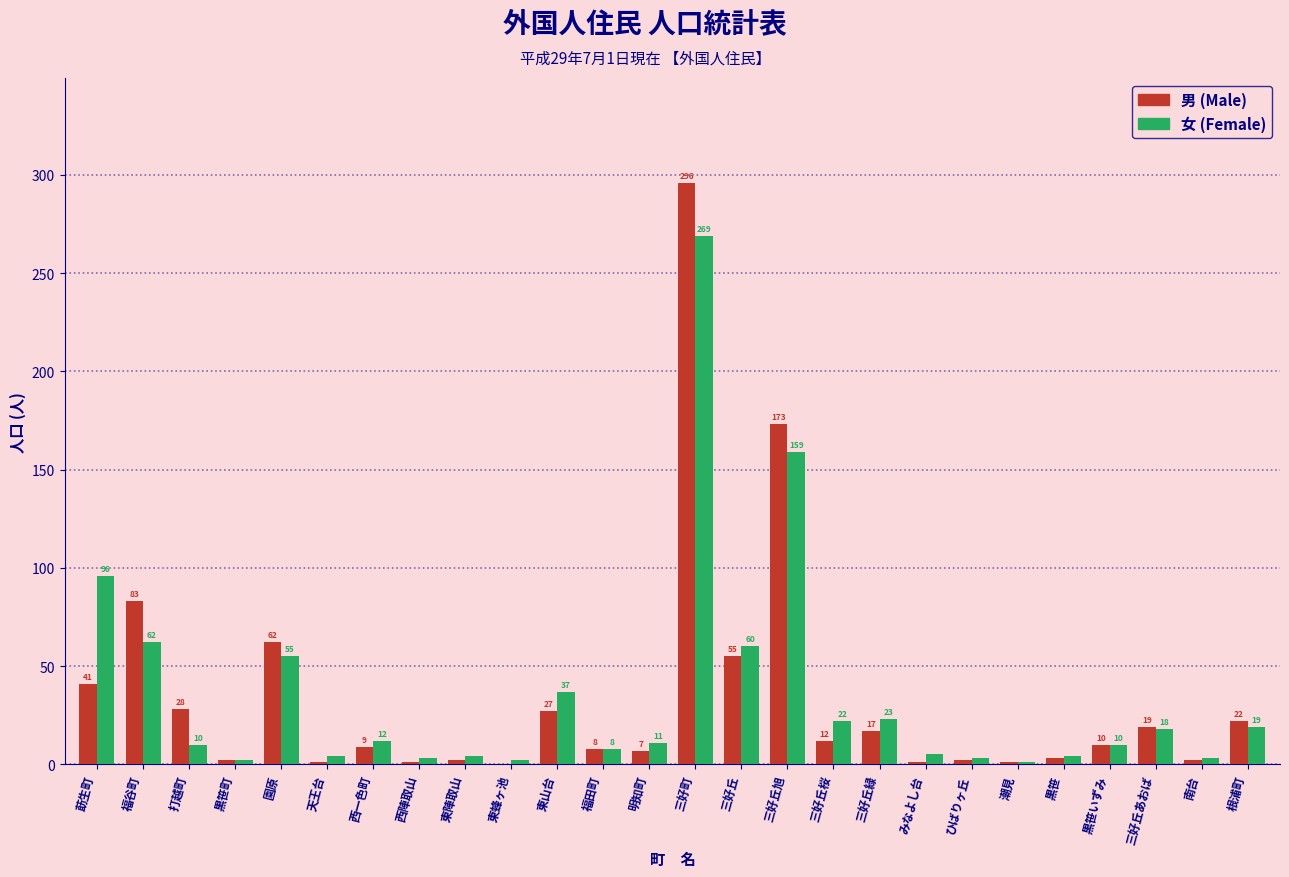

Reading left to right, transcribe all the data shown in this chart.

男 (Male): 莇生町=41	福谷町=83	打越町=28	黒笹町=2	園原=62	天王台=1	西一色町=9	西陣取山=1	東陣取山=2	東蜂ヶ池=0	東山台=27	福田町=8	明知町=7	三好町=296	三好丘=55	三好丘旭=173	三好丘桜=12	三好丘緑=17	みなよし台=1	ひばりヶ丘=2	潮見=1	黒笹=3	黒笹いずみ=10	三好丘あおば=19	南台=2	根浦町=22
女 (Female): 莇生町=96	福谷町=62	打越町=10	黒笹町=2	園原=55	天王台=4	西一色町=12	西陣取山=3	東陣取山=4	東蜂ヶ池=2	東山台=37	福田町=8	明知町=11	三好町=269	三好丘=60	三好丘旭=159	三好丘桜=22	三好丘緑=23	みなよし台=5	ひばりヶ丘=3	潮見=1	黒笹=4	黒笹いずみ=10	三好丘あおば=18	南台=3	根浦町=19